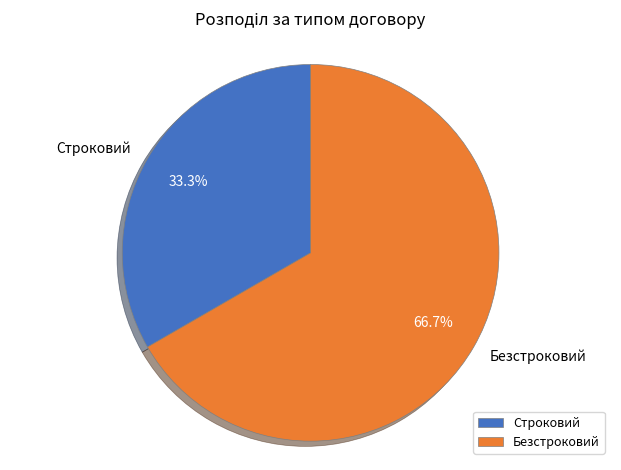

Which category accounts for the majority?

Безстроковий